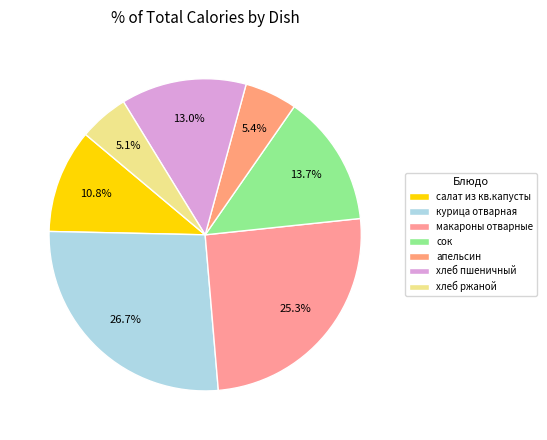

How many slices are in this pie chart?

7